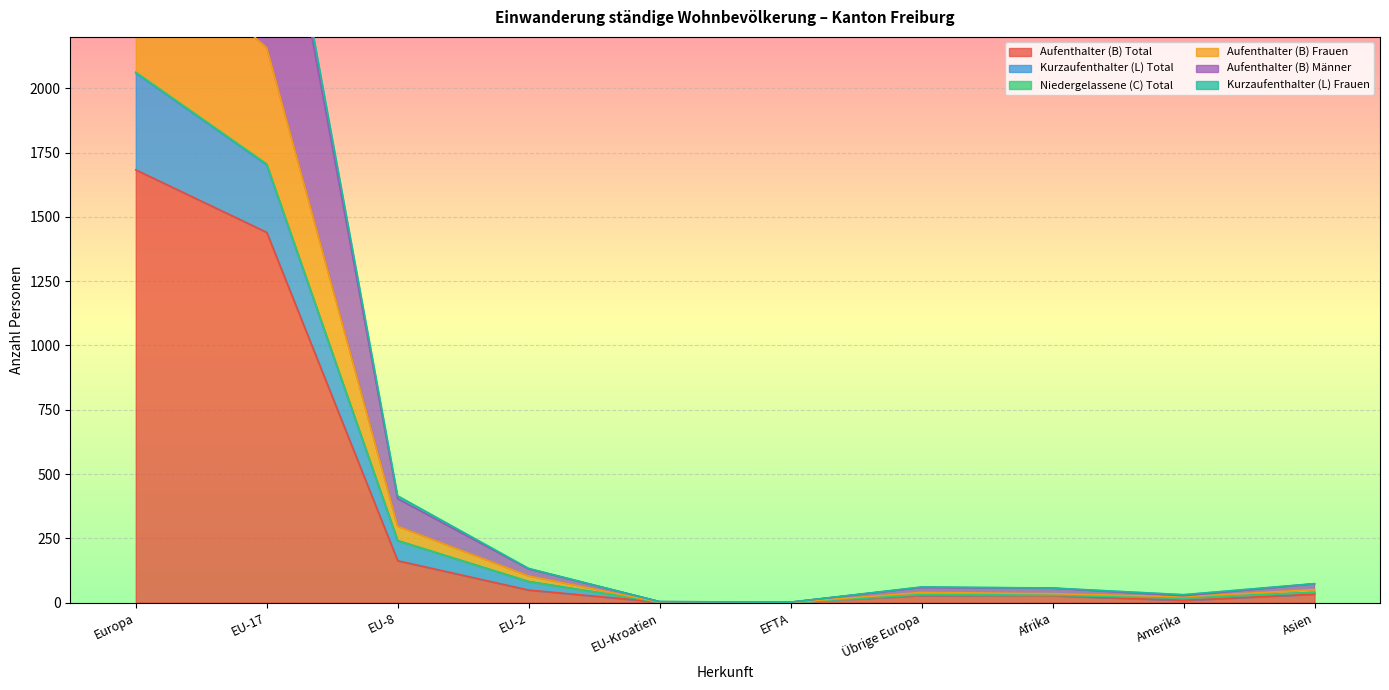

What is the label of the 4th point from the left?

EU-2